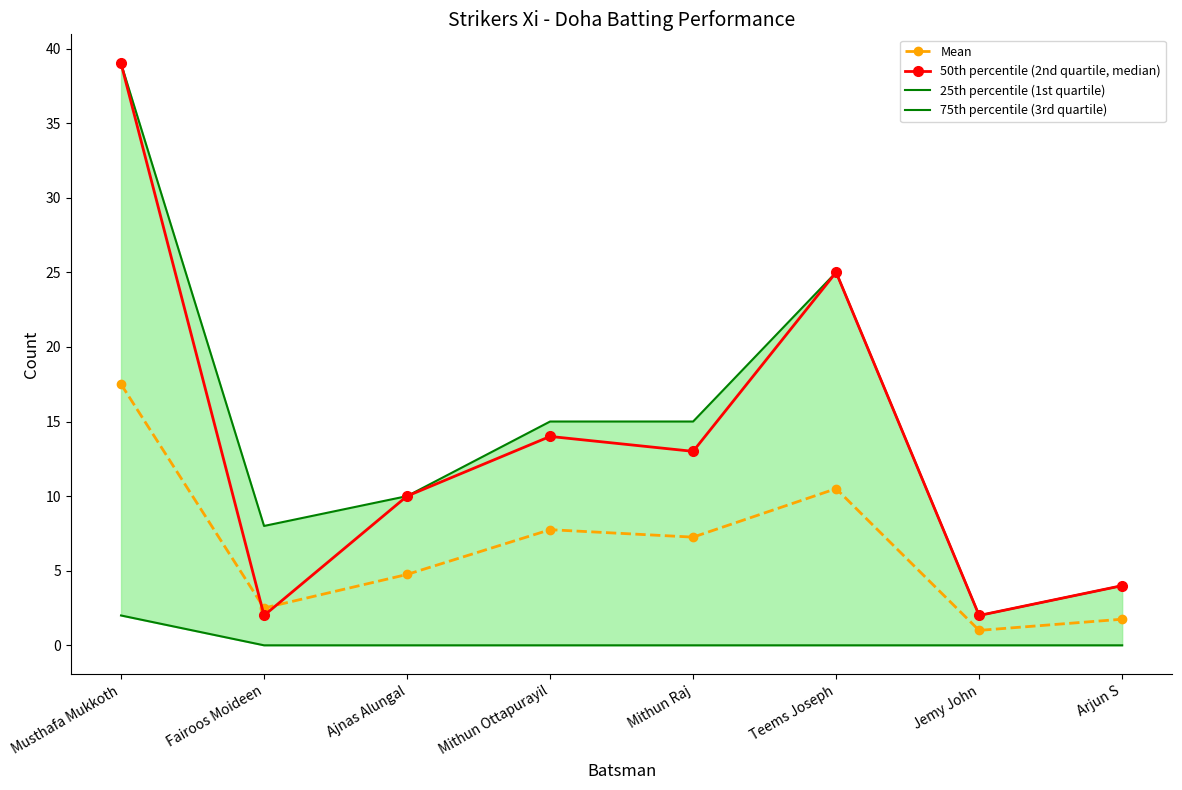

Reading left to right, list all the values displayed in this chart.

Mean: Musthafa Mukkoth=17.5	Fairoos Moideen=2.5	Ajnas Alungal=4.8	Mithun Ottapurayil=7.8	Mithun Raj=7.2	Teems Joseph=10.5	Jemy John=1.0	Arjun S=1.8
50th percentile (2nd quartile, median): Musthafa Mukkoth=39.0	Fairoos Moideen=2.0	Ajnas Alungal=10.0	Mithun Ottapurayil=14.0	Mithun Raj=13.0	Teems Joseph=25.0	Jemy John=2.0	Arjun S=4.0
25th percentile (1st quartile): Musthafa Mukkoth=2.0	Fairoos Moideen=0.0	Ajnas Alungal=0.0	Mithun Ottapurayil=0.0	Mithun Raj=0.0	Teems Joseph=0.0	Jemy John=0.0	Arjun S=0.0
75th percentile (3rd quartile): Musthafa Mukkoth=39.0	Fairoos Moideen=8.0	Ajnas Alungal=10.0	Mithun Ottapurayil=15.0	Mithun Raj=15.0	Teems Joseph=25.0	Jemy John=2.0	Arjun S=4.0